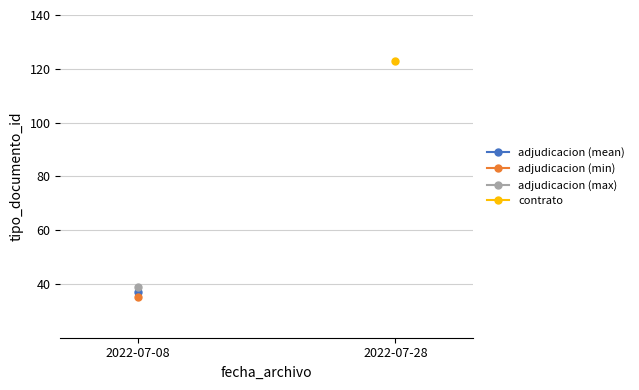

What is the minimum value shown in the chart?

35.0